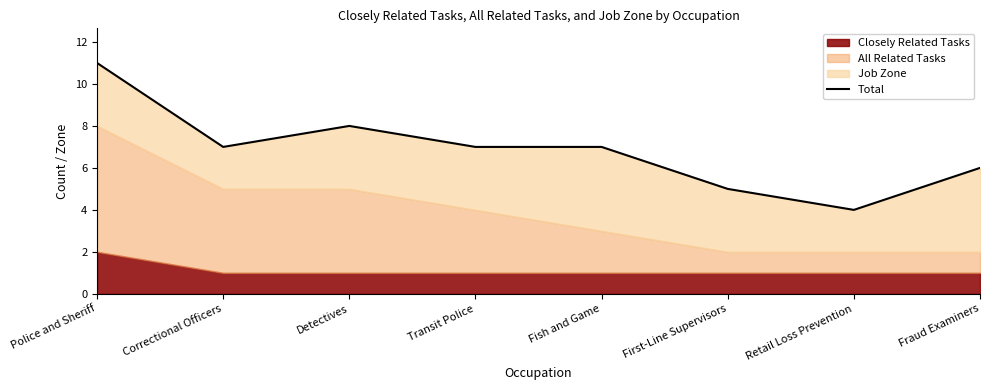

The value at Retail Loss Prevention is 4. True or false?

True